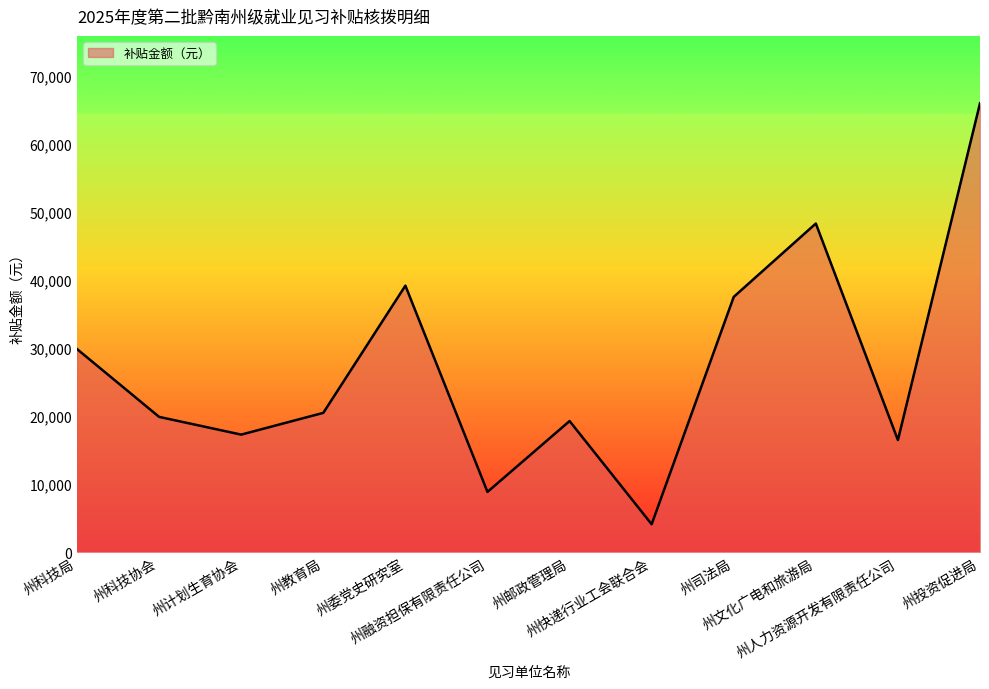

The chart shows a value of 29835.0 at 州科技局. True or false?

True